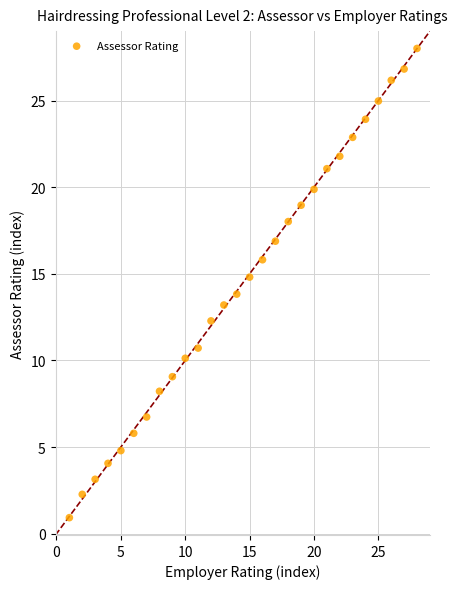

List the coordinates of all points as (X, Y) pairs, reading left to right.

(1.0, 0.9)  (2.0, 2.3)  (3.0, 3.1)  (4.0, 4.1)  (5.0, 4.8)  (6.0, 5.8)  (7.0, 6.7)  (8.0, 8.2)  (9.0, 9.1)  (10.0, 10.1)  (11.0, 10.7)  (12.0, 12.3)  (13.0, 13.2)  (14.0, 13.8)  (15.0, 14.8)  (16.0, 15.8)  (17.0, 16.9)  (18.0, 18.0)  (19.0, 19.0)  (20.0, 19.9)  (21.0, 21.1)  (22.0, 21.8)  (23.0, 22.9)  (24.0, 23.9)  (25.0, 25.0)  (26.0, 26.2)  (27.0, 26.8)  (28.0, 28.0)